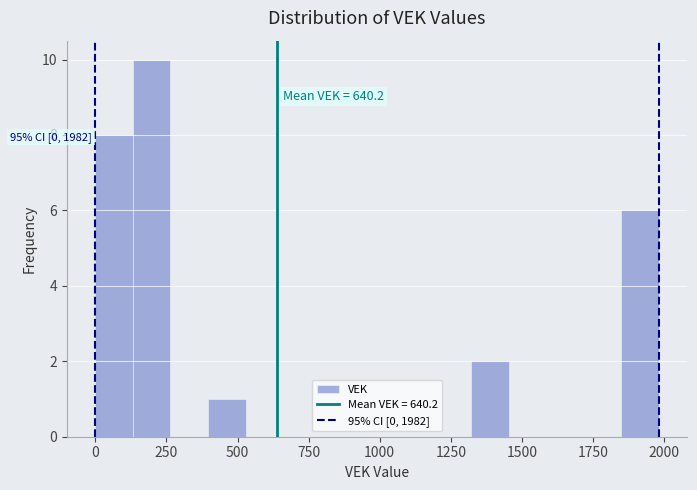

Read against the x-axis, roughly where is the centre of the tallest bar?

200